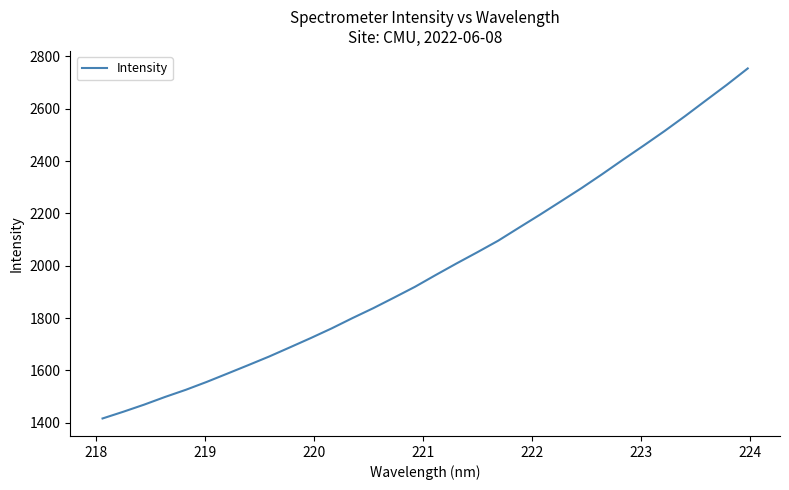

What is the minimum value shown in the chart?

1416.3